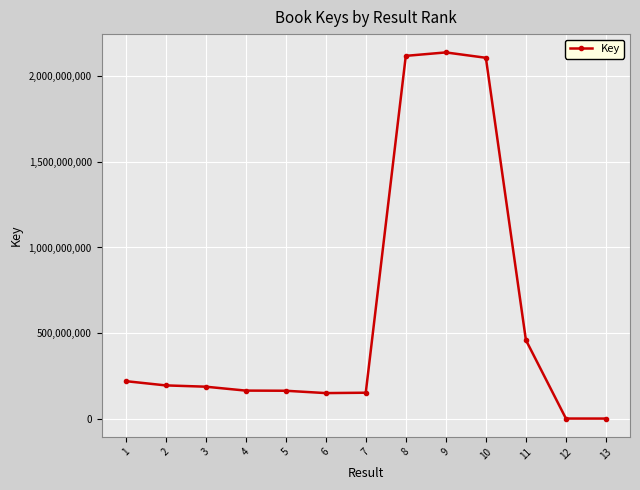

What is the maximum value shown in the chart?

2140165780